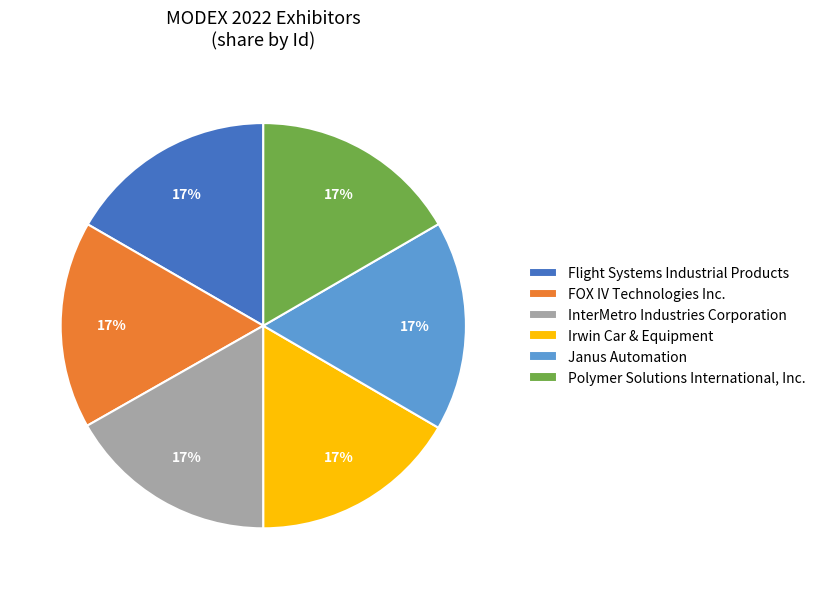

To the nearest percent, what is the combined percentage of Janus Automation and Irwin Car & Equipment?

33%